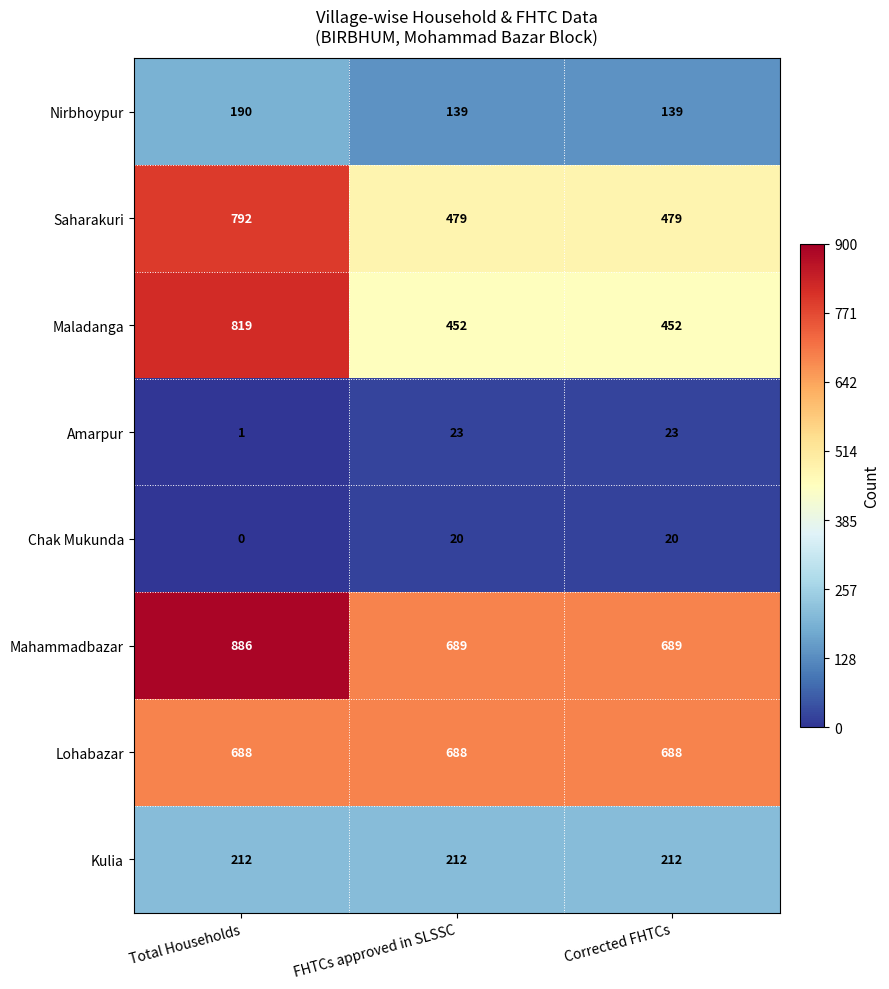

How many distinct data groups are displayed?

8